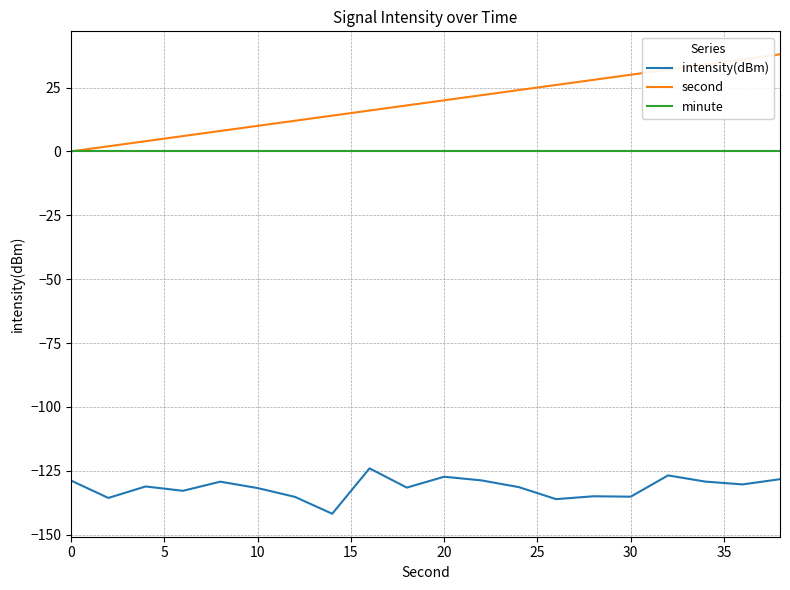

What is the smallest value displayed?

-141.8